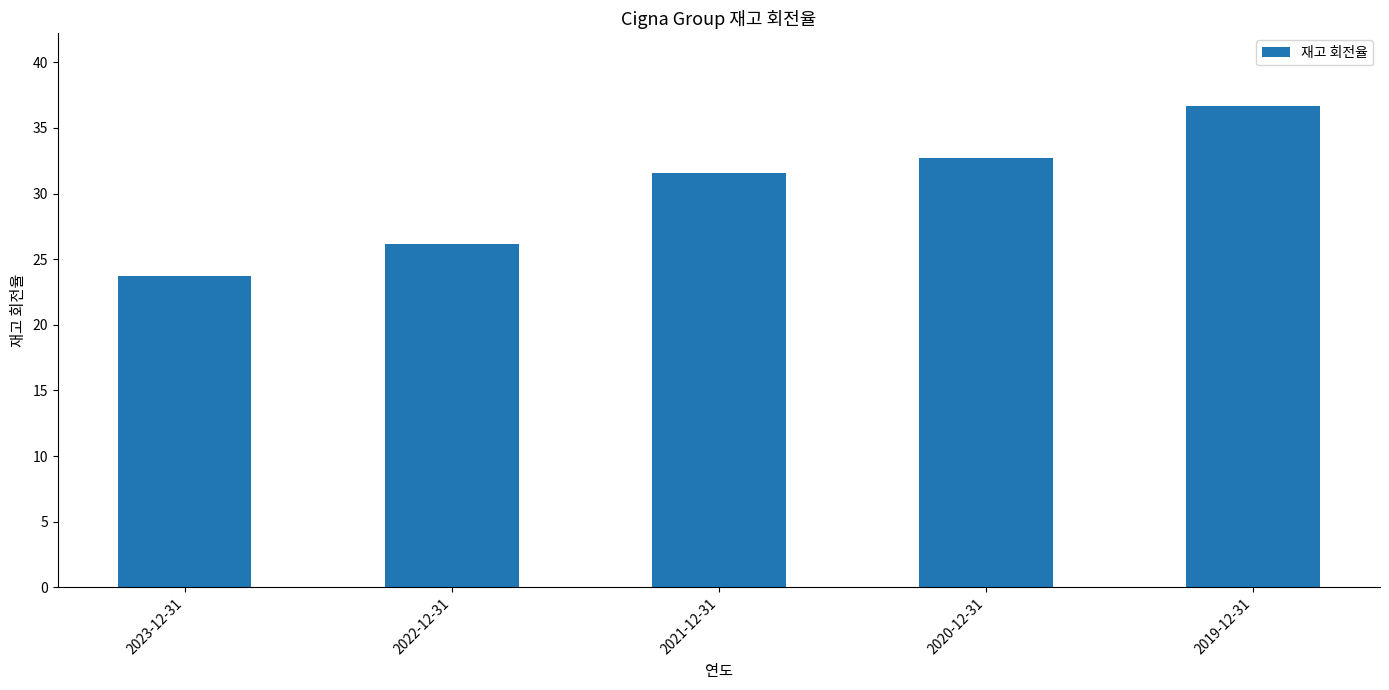

Are the bars horizontal?

No